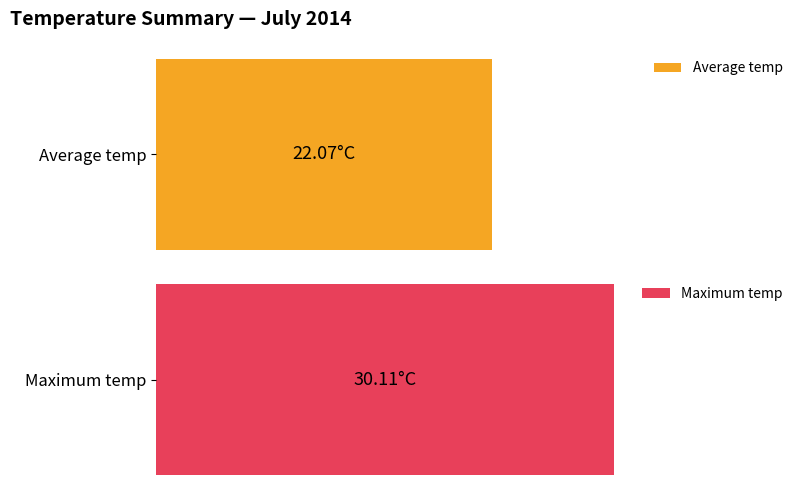

How many distinct data groups are displayed?

2